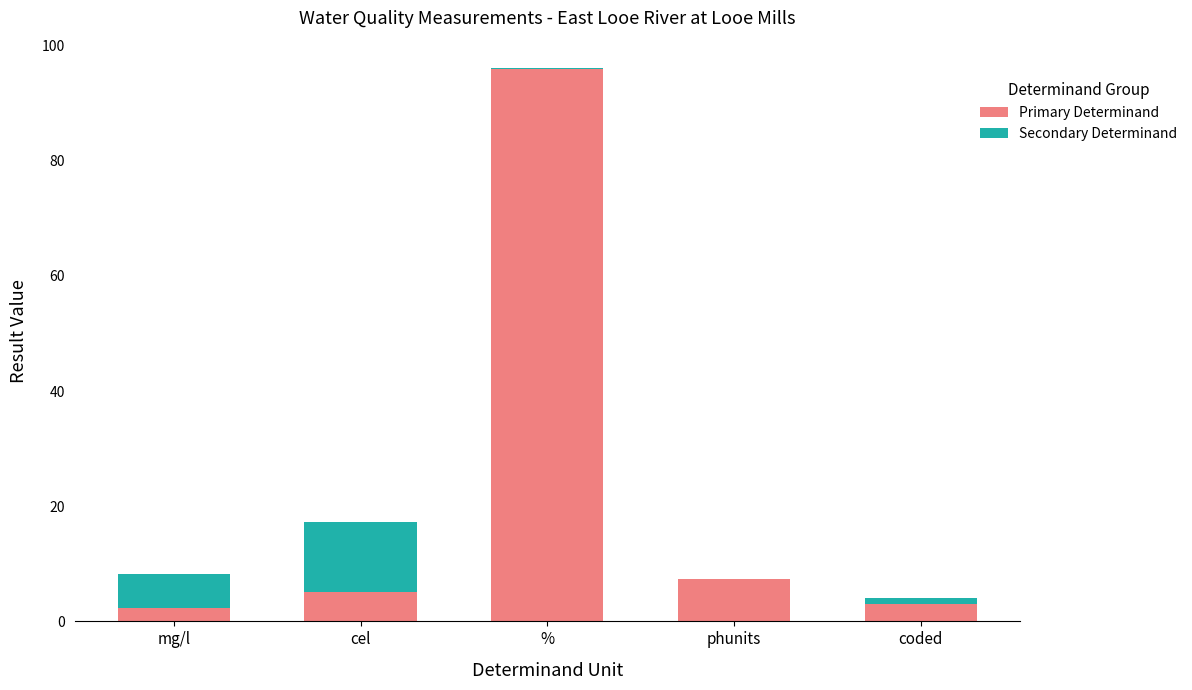

What is the difference between the Primary Determinand values at mg/l and coded?

0.7